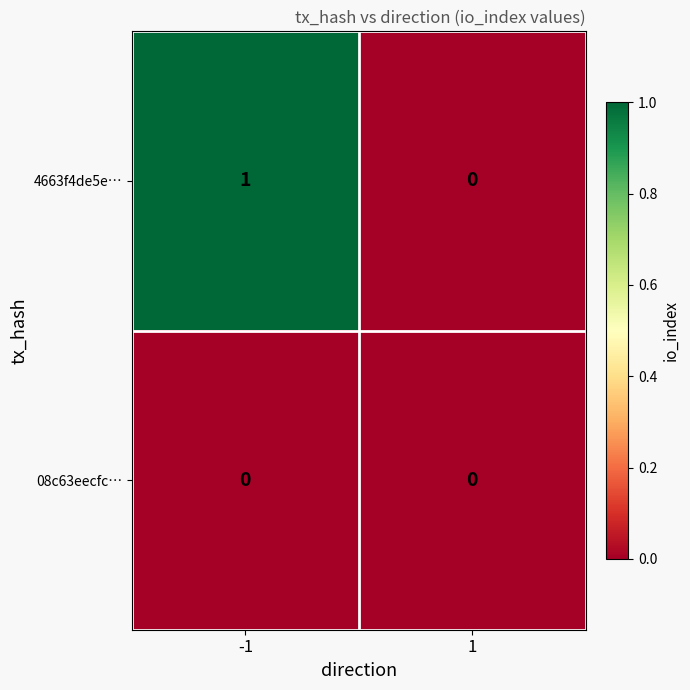

Is the value of 4663f4de5e… at -1 greater than the value of 08c63eecfc… at 1?

Yes